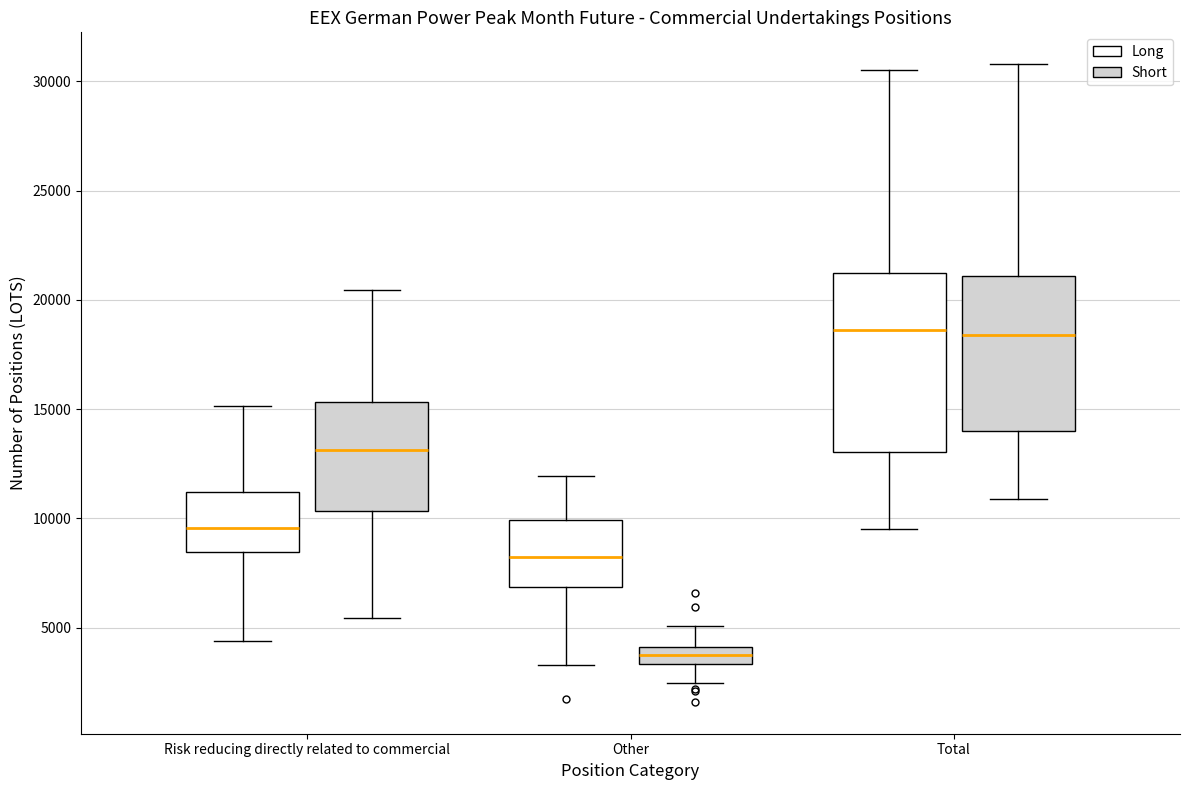

Where is the upper edge of the box for Other (Short) on the y-axis? The values are not printed on the chart, so give them approximately, as read against the axis.

4000